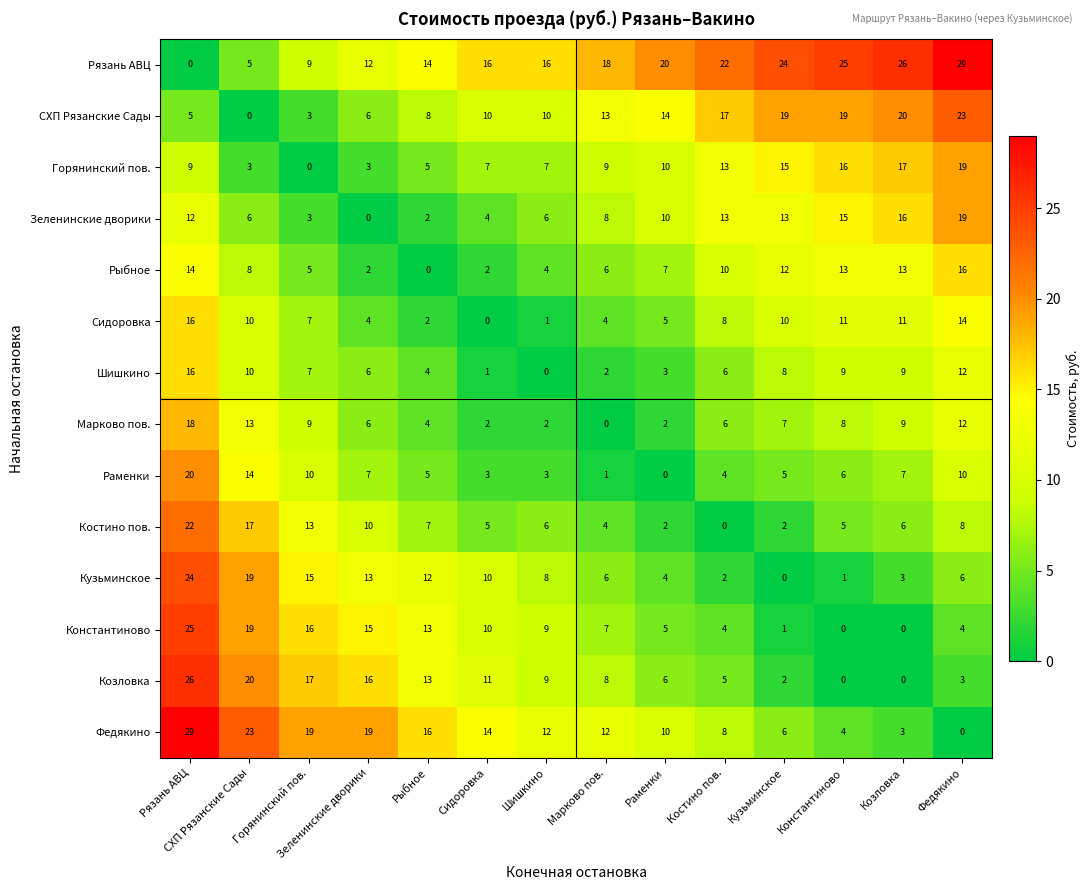

What is the spread (max minus min) of values at Марково пов.?

18